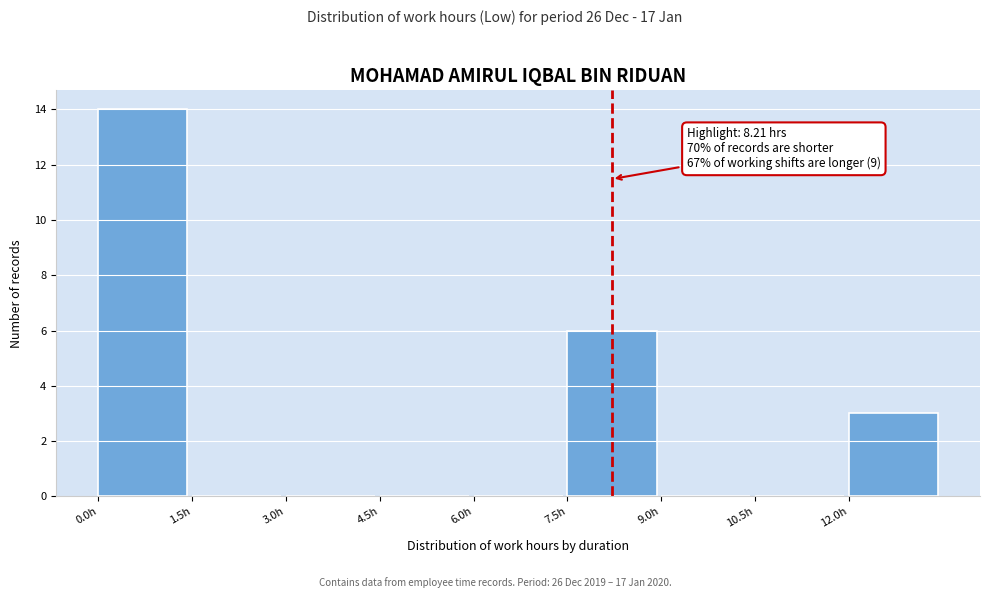

Over which range of the x-axis is the bar tallest?

0.0 to 1.5